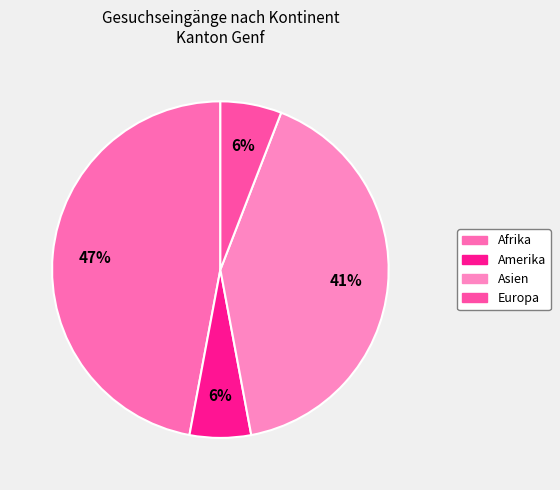

Rank the categories by value from highest to lowest.

Afrika, Asien, Amerika, Europa